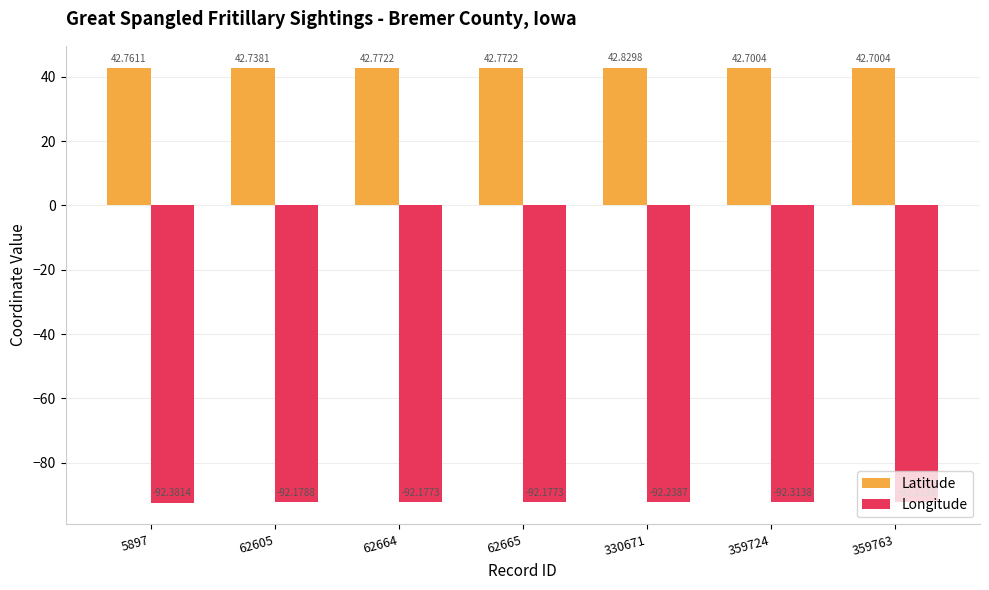

What is the sum of all Latitude values?

299.3